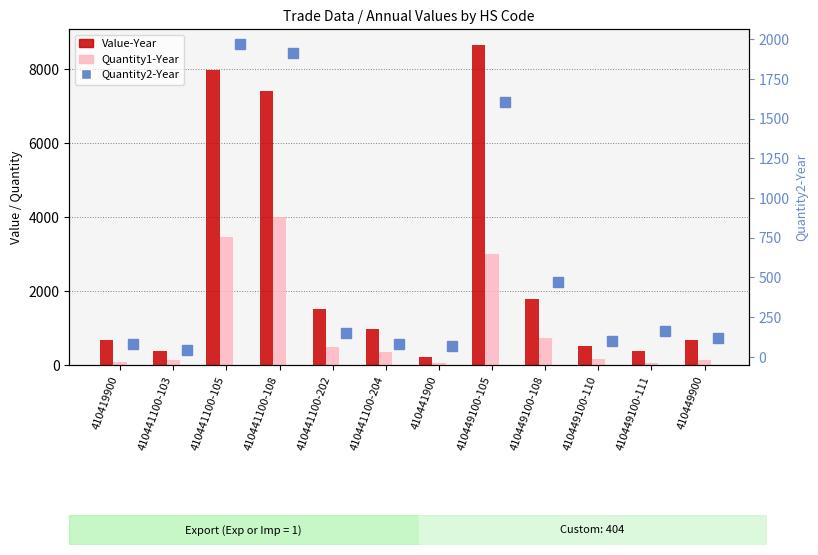

Is the value of Quantity2-Year at 410441100-202 greater than the value of Quantity1-Year at 410441100-204?

No